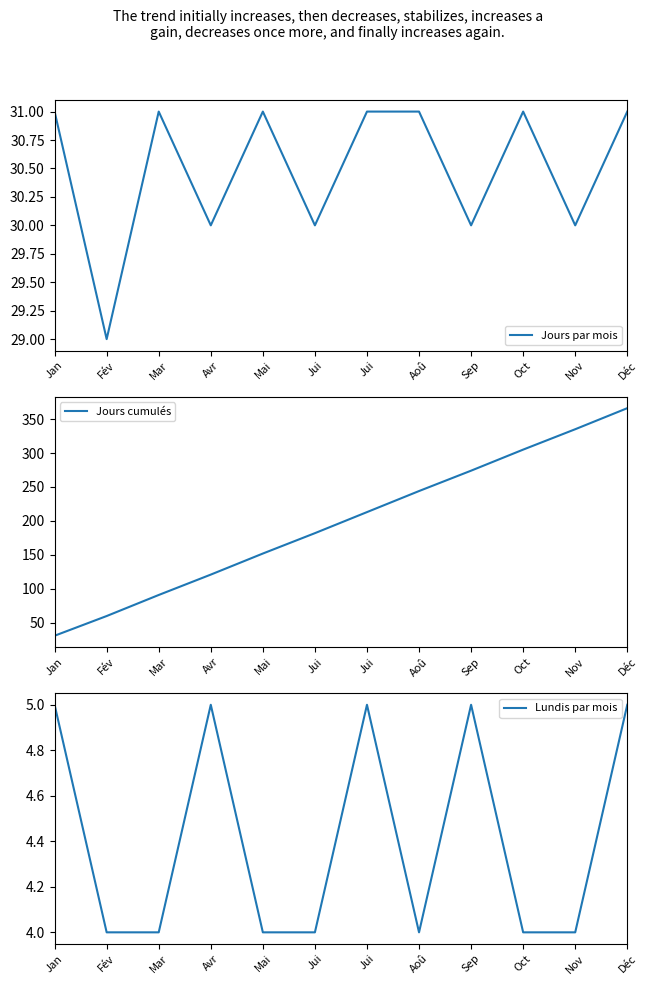

True or false: Lundis par mois and Jours cumulés intersect in this chart.

False